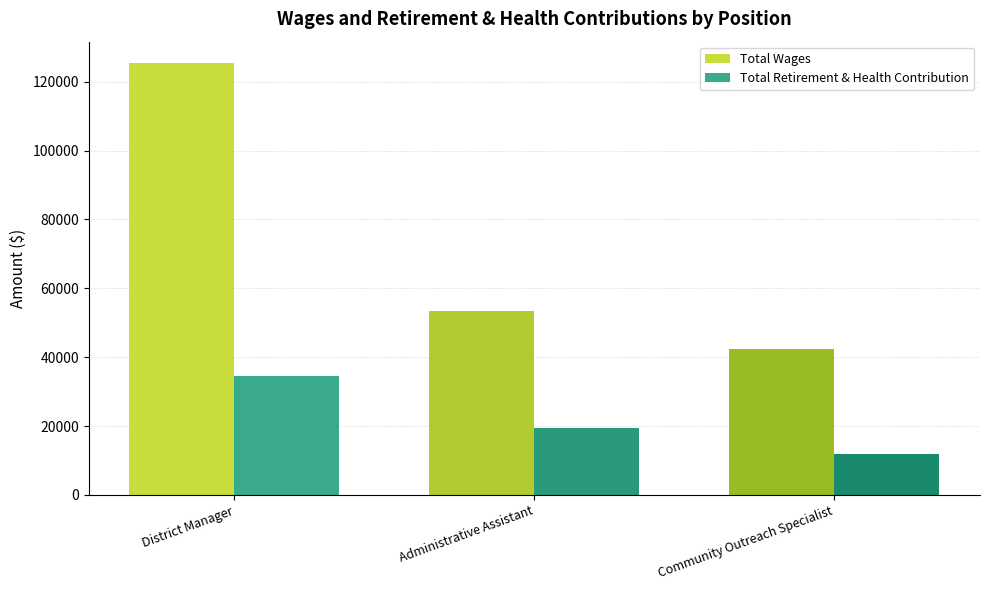

At how many categories does at least one series exceed 81997?

1